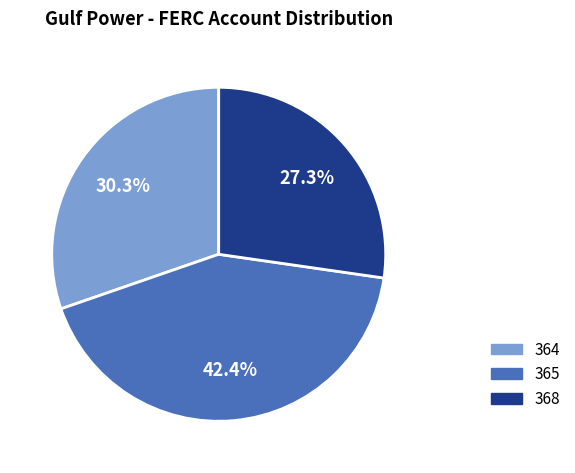

Does 365 represent more than half of the total?

No